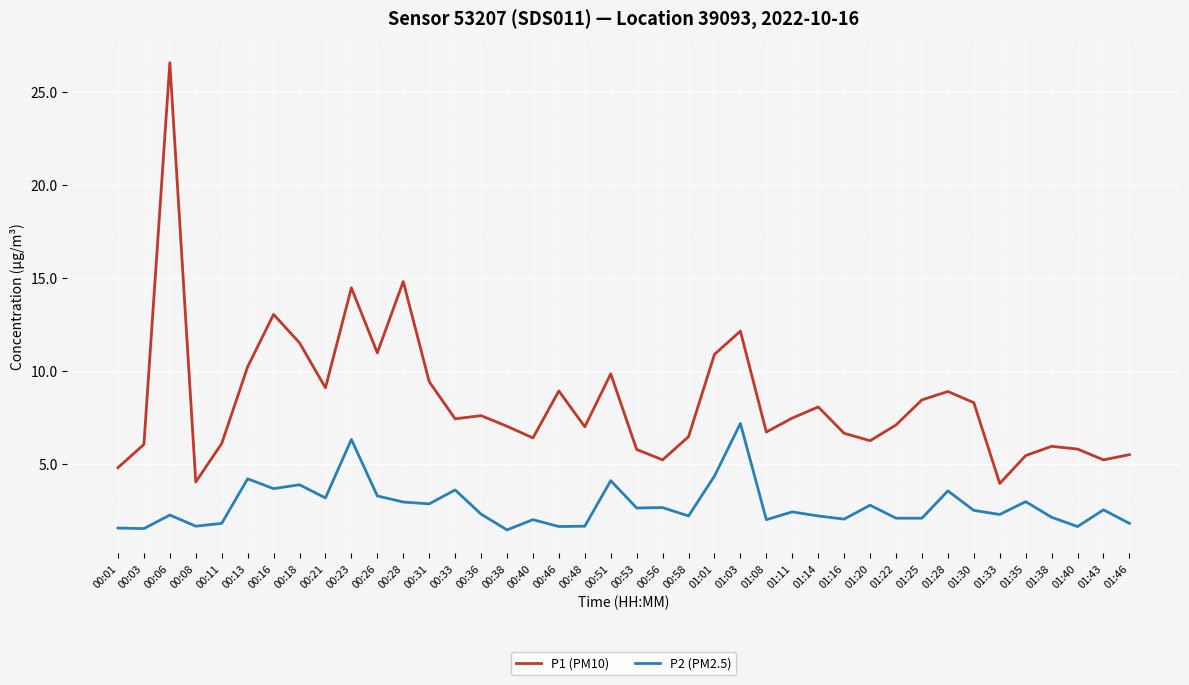

Is the value of P1 (PM10) at 01:33 greater than the value of P2 (PM2.5) at 01:38?

Yes